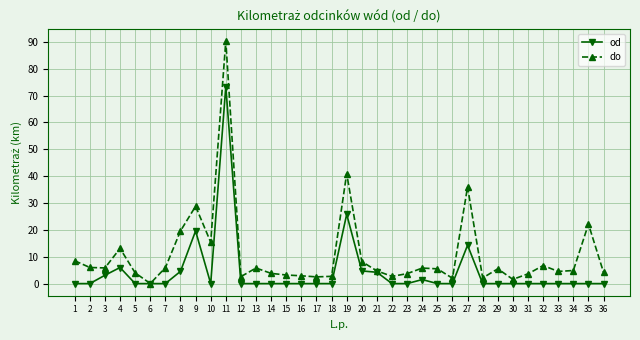

Rank the series at 9 from highest to lowest value.

do, od